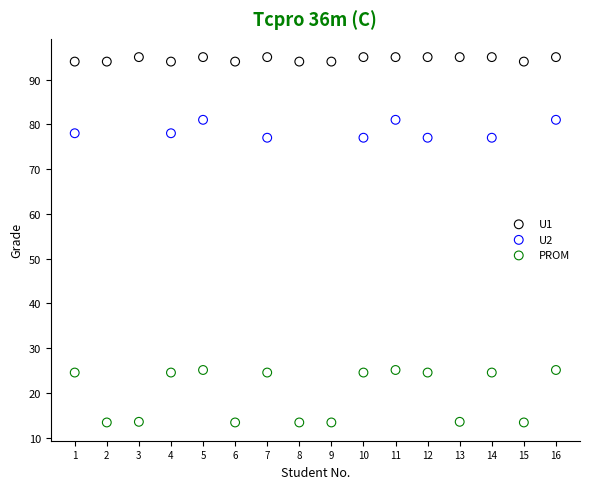

Which series has the widest spread of Y values?

PROM